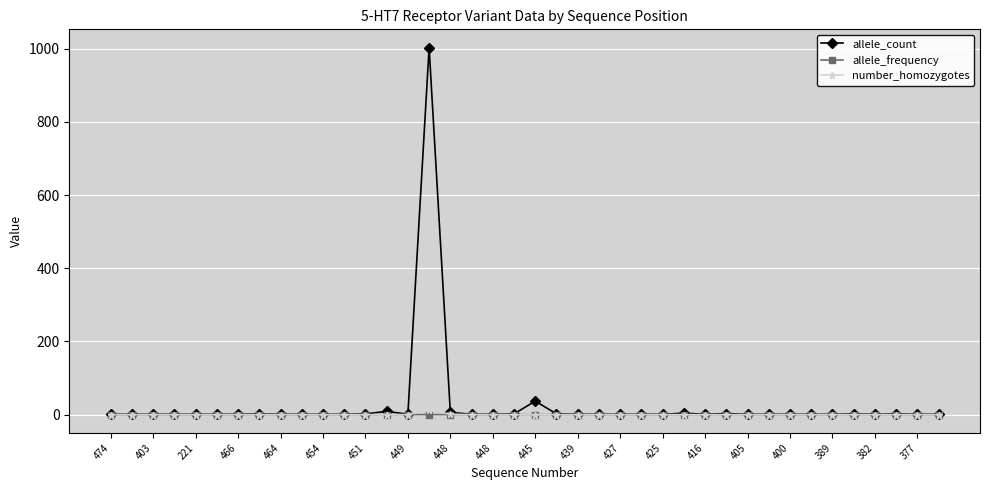

Which series has the largest range (max minus min)?

allele_count